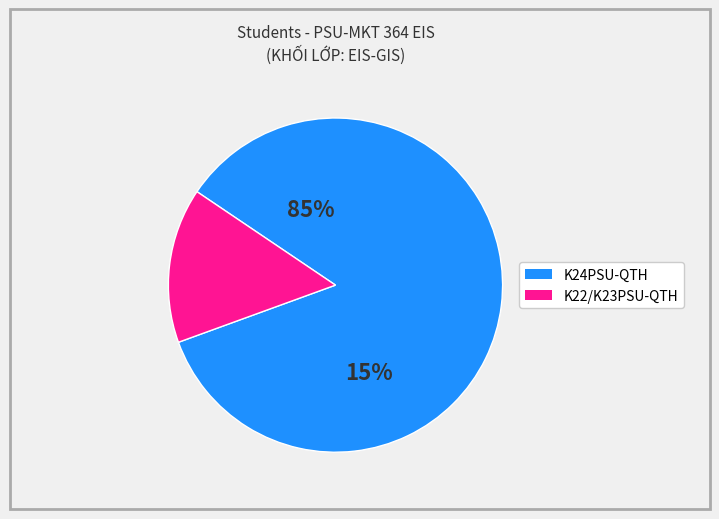

What is the total percentage of K22PSU-QTH / K23PSU-QTH and K24PSU-QTH?

100.0%